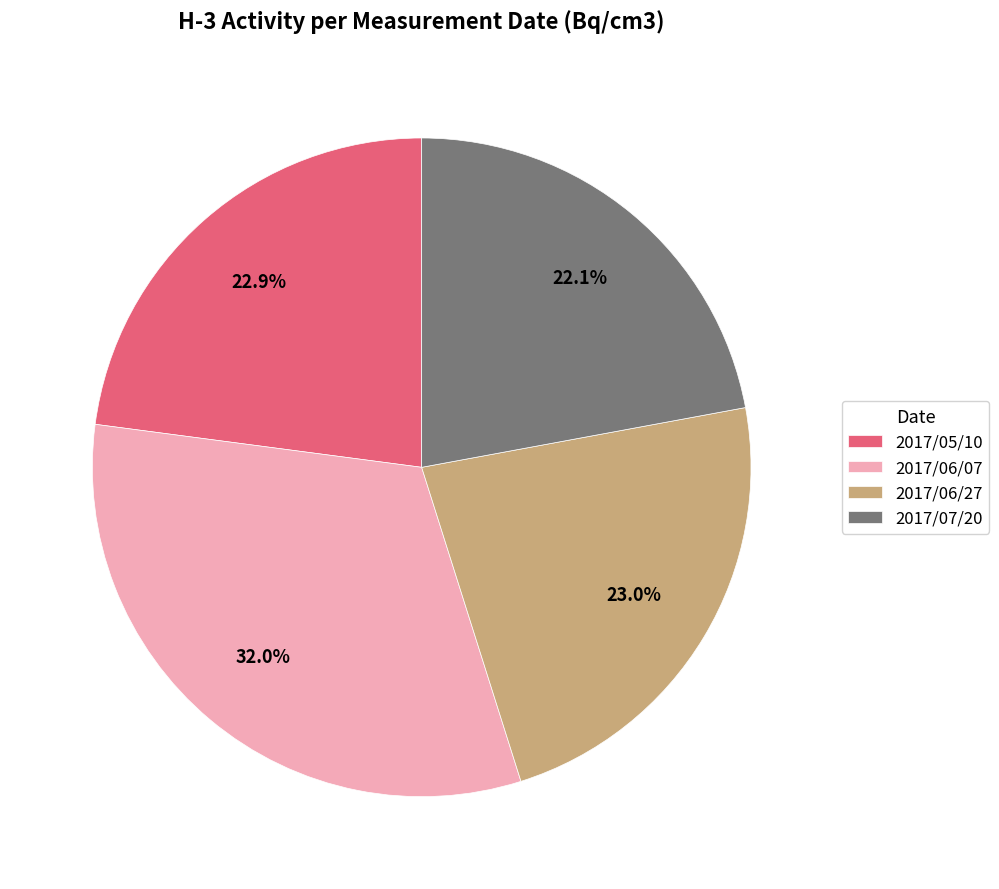

Is there a majority slice in this chart?

No